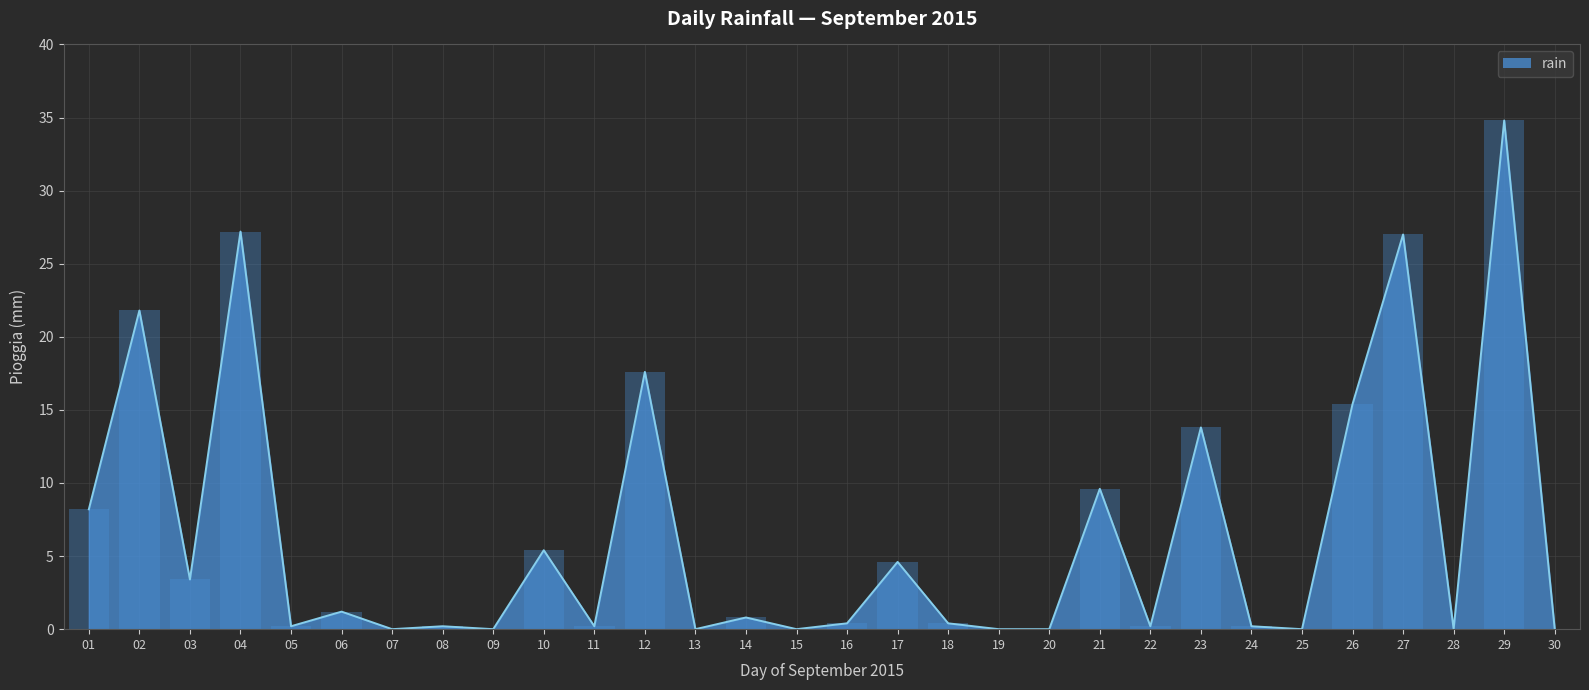

Reading right to left, extract all data points from this chart.

30=0.0	29=34.8	28=0.0	27=27.0	26=15.4	25=0.0	24=0.2	23=13.8	22=0.2	21=9.6	20=0.0	19=0.0	18=0.4	17=4.6	16=0.4	15=0.0	14=0.8	13=0.0	12=17.6	11=0.2	10=5.4	09=0.0	08=0.2	07=0.0	06=1.2	05=0.2	04=27.2	03=3.4	02=21.8	01=8.2